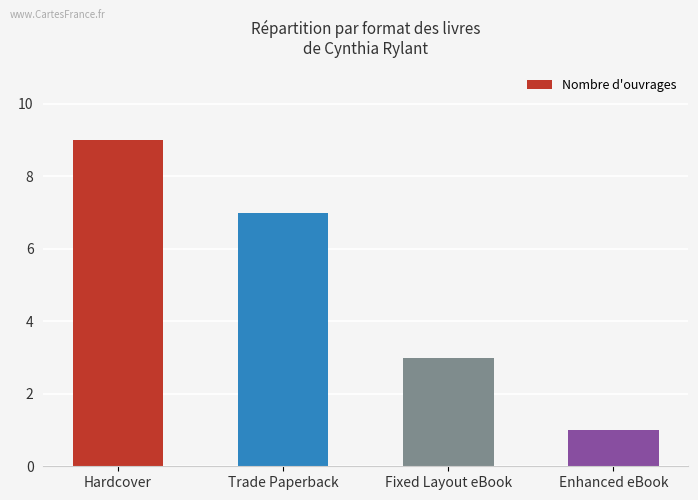

What is the label of the 3rd bar from the right?

Trade Paperback